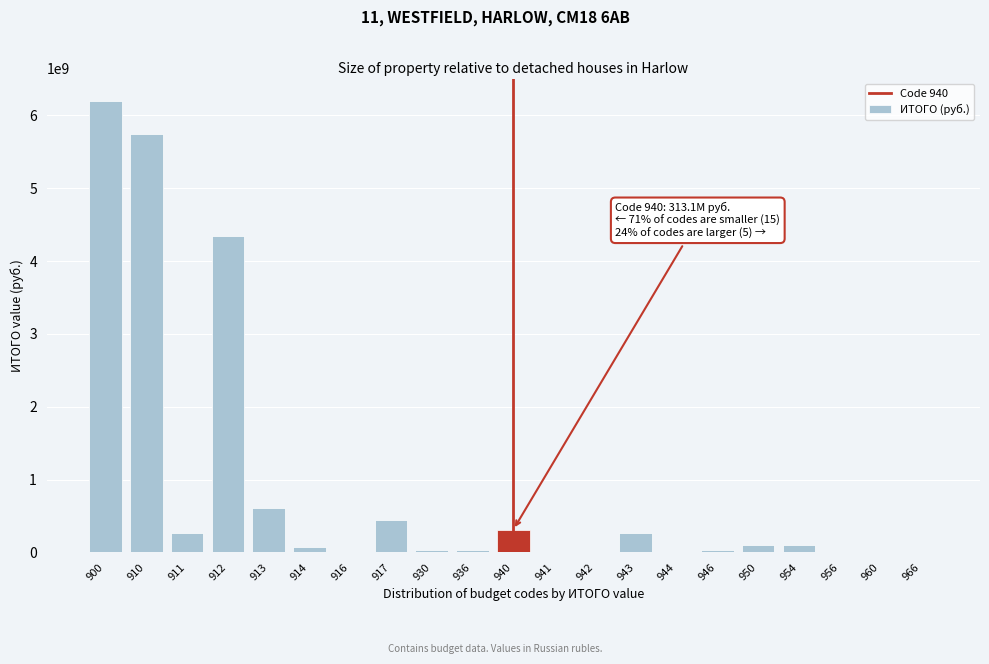

What is the greatest value displayed?

6196005628.3